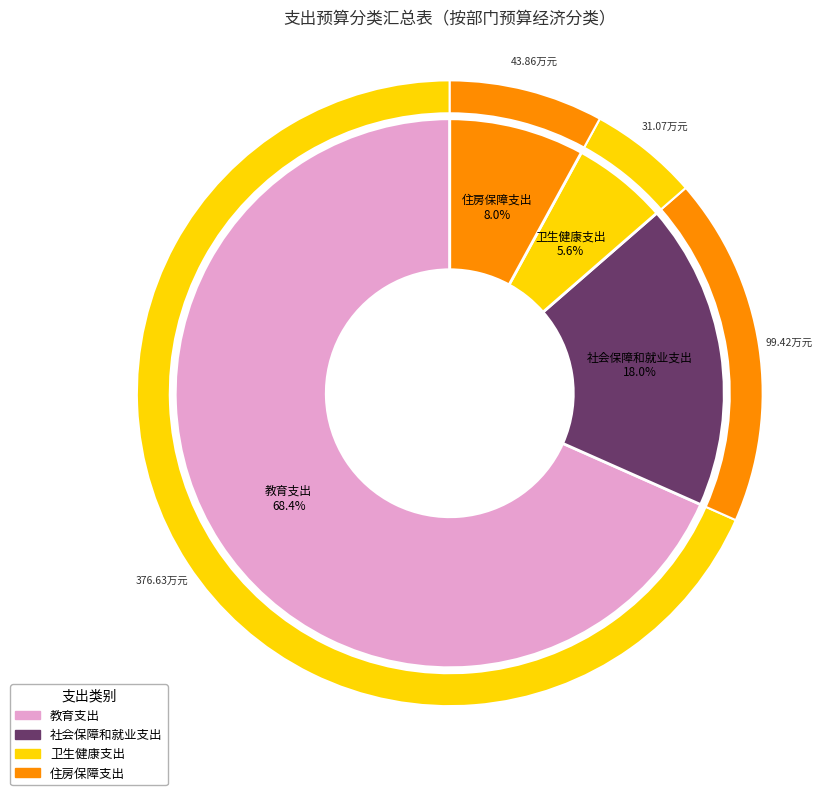

Which has a higher value, 教育支出 or 社会保障和就业支出?

教育支出